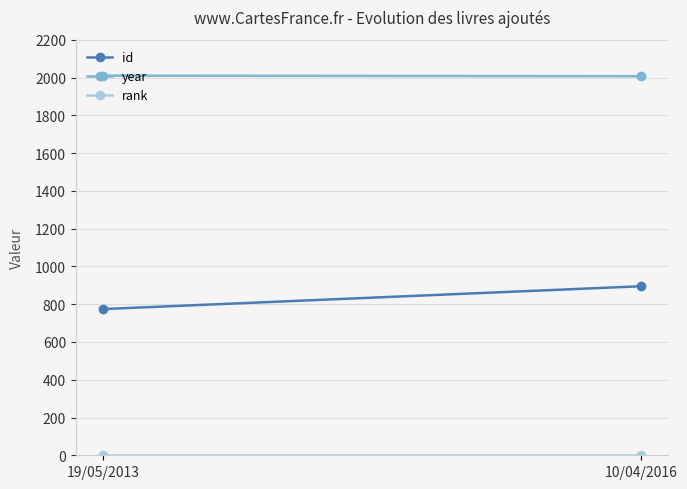

What is the total value across all series at 19/05/2013?

2785